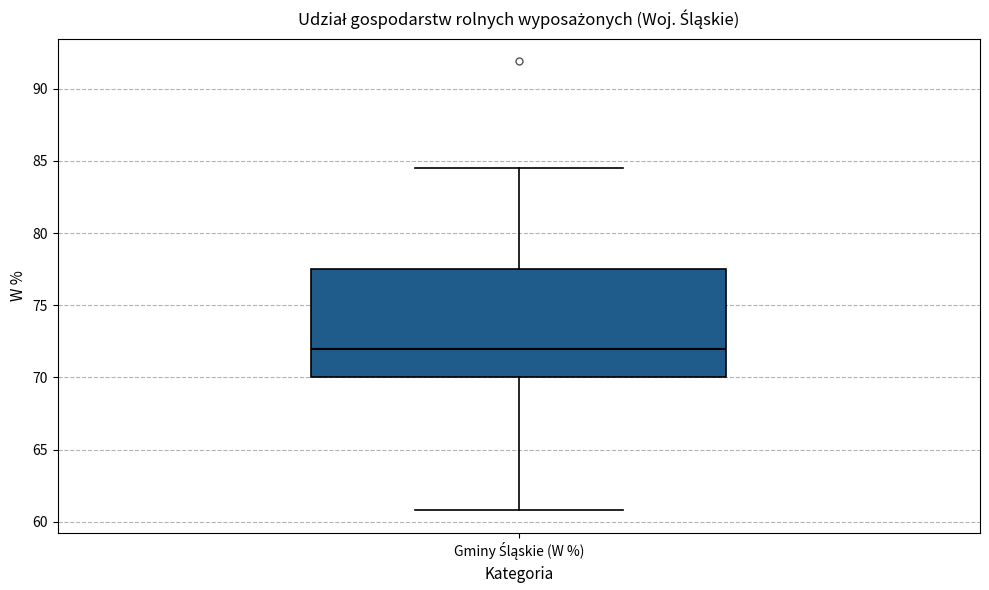

Where does the median line of the box for Gminy Śląskie (W %) sit on the y-axis? The values are not printed on the chart, so give them approximately, as read against the axis.

72.0